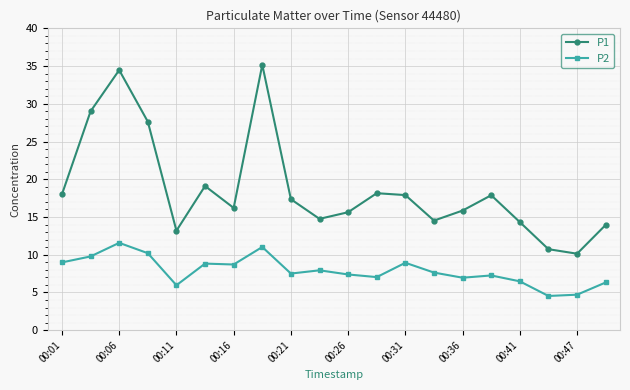

What is the value of the P2 point at the 14th from the left?

7.6